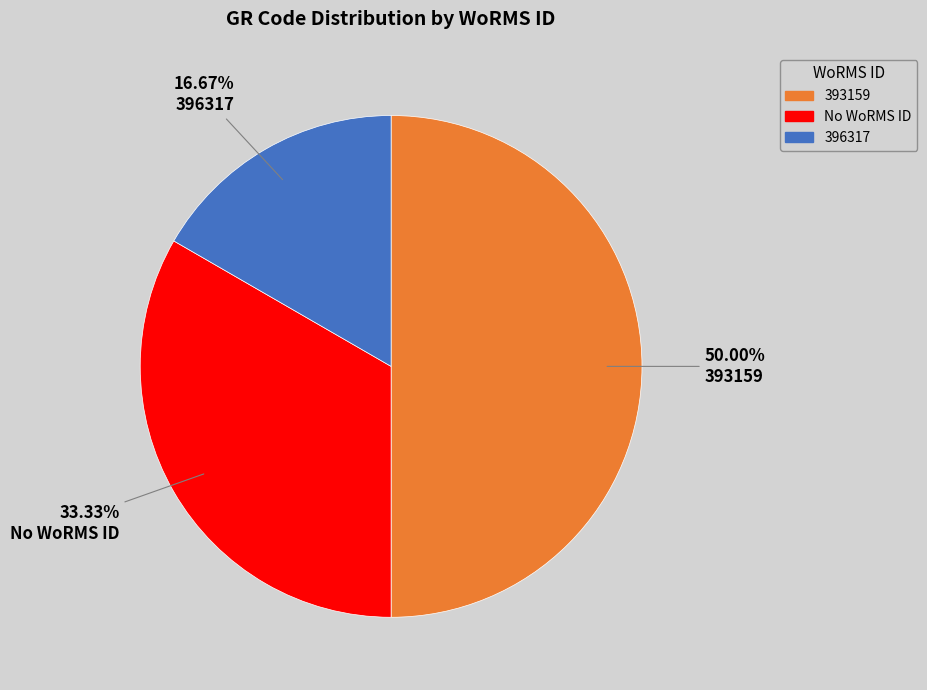

Count the number of slices in the pie.

3